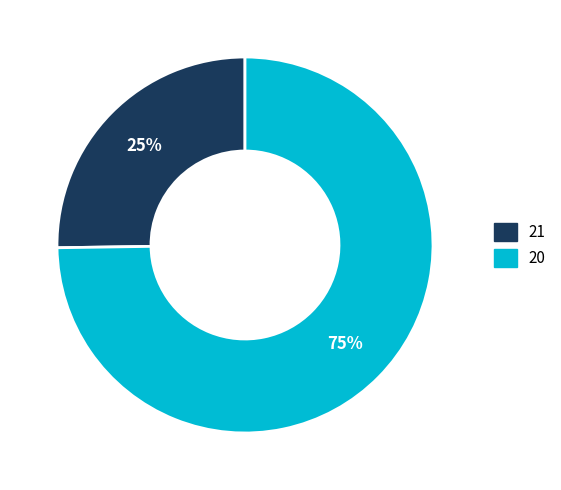

Is there any slice that represents more than half of the pie?

Yes